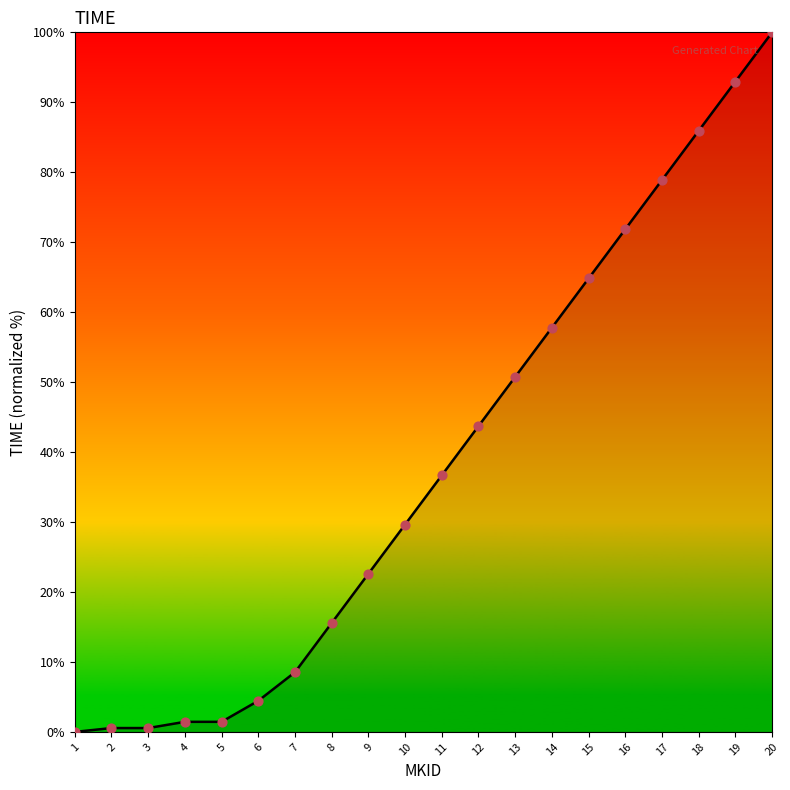

What is the ratio of the value at 9 to the value at 17?

0.3